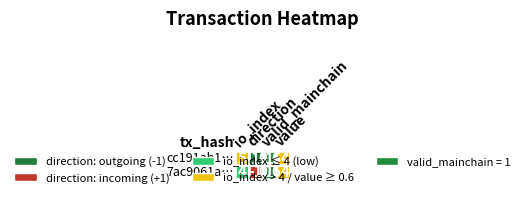

What is the average value of the 7ac9061a1522fec330d4c0a933338613964be67 series?

1.2